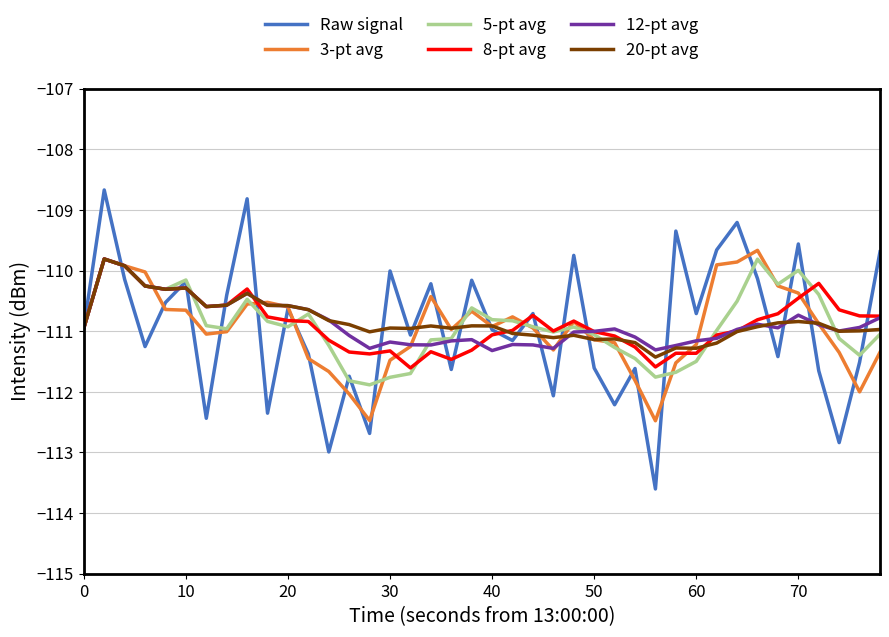

What is the maximum value shown in the chart?

-108.7